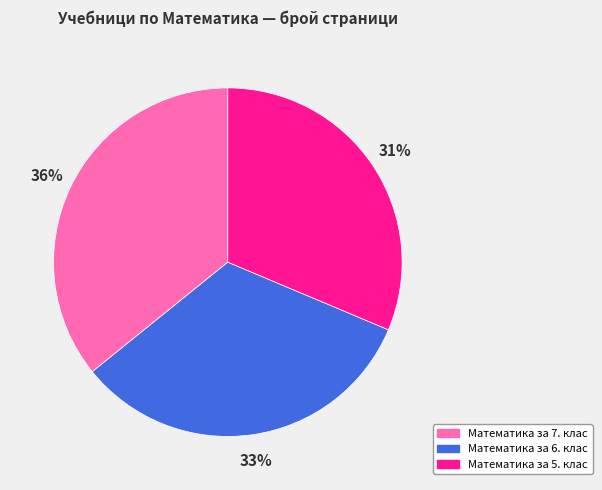

Which category has the biggest portion of the pie?

Математика за 7. клас